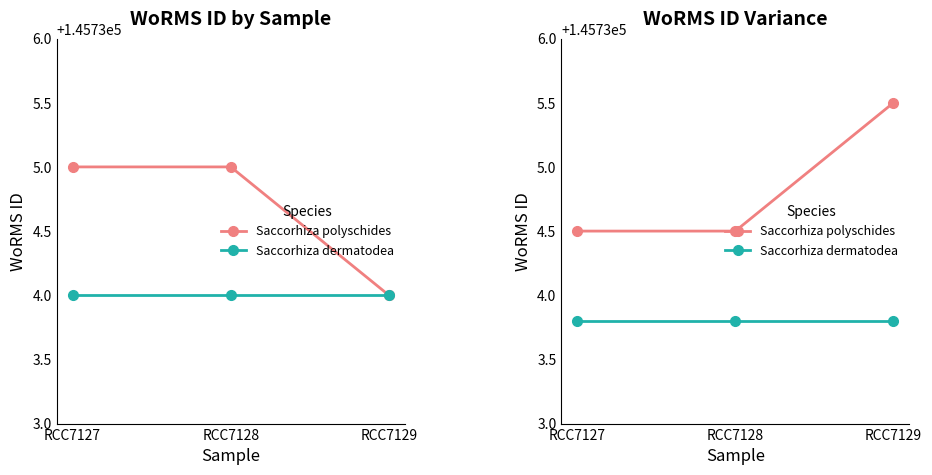

Which category has the lowest value in the Saccorhiza polyschides series?

RCC7127